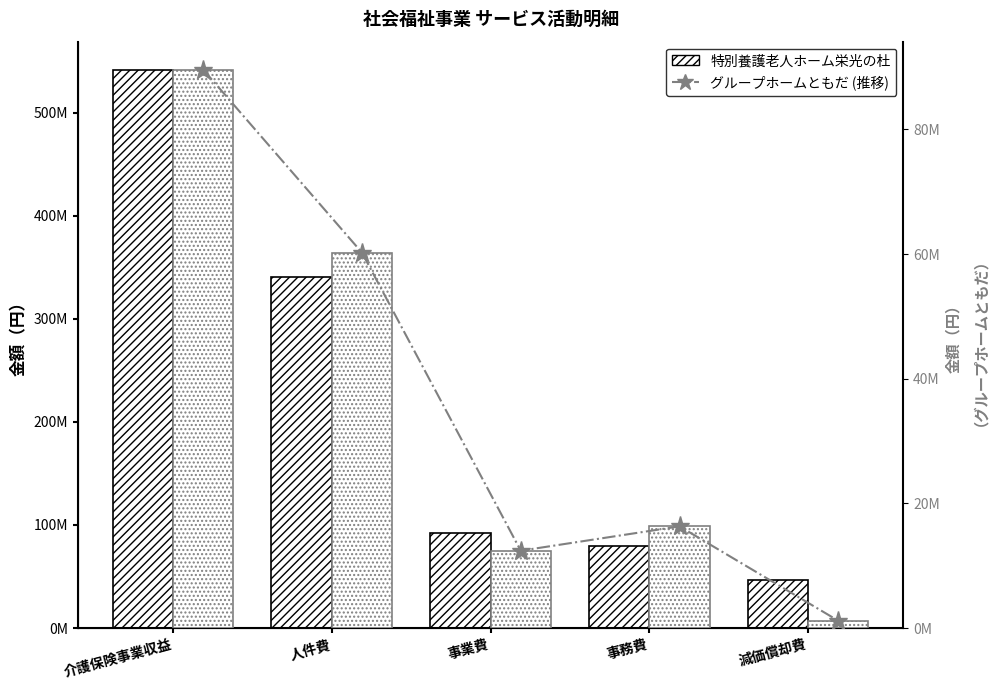

What is the difference between the highest and lowest values at 事業費?

79728708